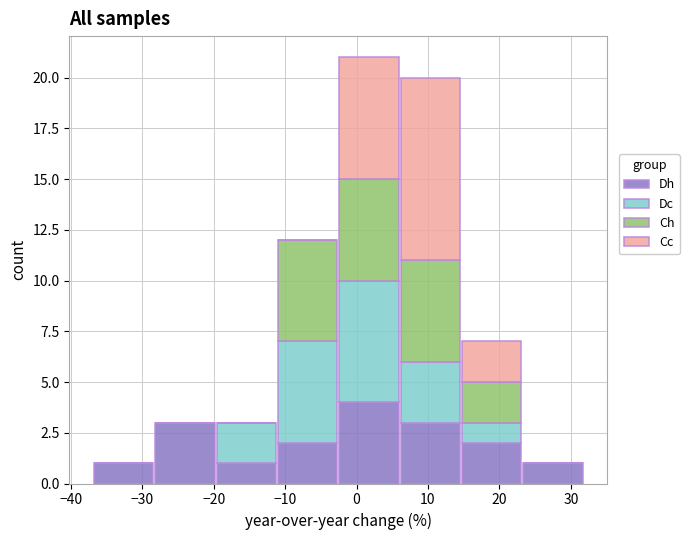

Reading left to right, list every stacked bar in this chart as the range it spans on the x-axis followed by its total height. Neither the bar edges nor the heights are printed on the chart, so give them approximately, as read against the axes.

-37 to -28: 1
-28 to -20: 3
-20 to -11: 3
-11 to -3: 12
-3 to 6: 21
6 to 15: 20
15 to 23: 7
23 to 32: 1